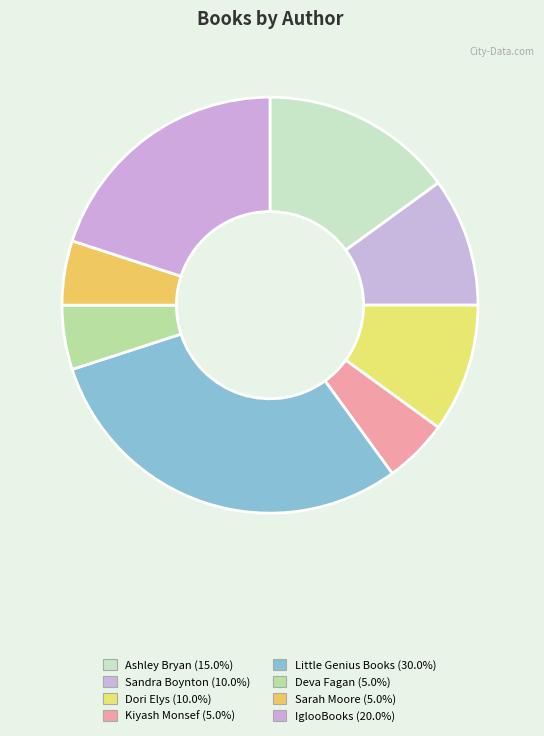

Count the number of slices in the pie.

8